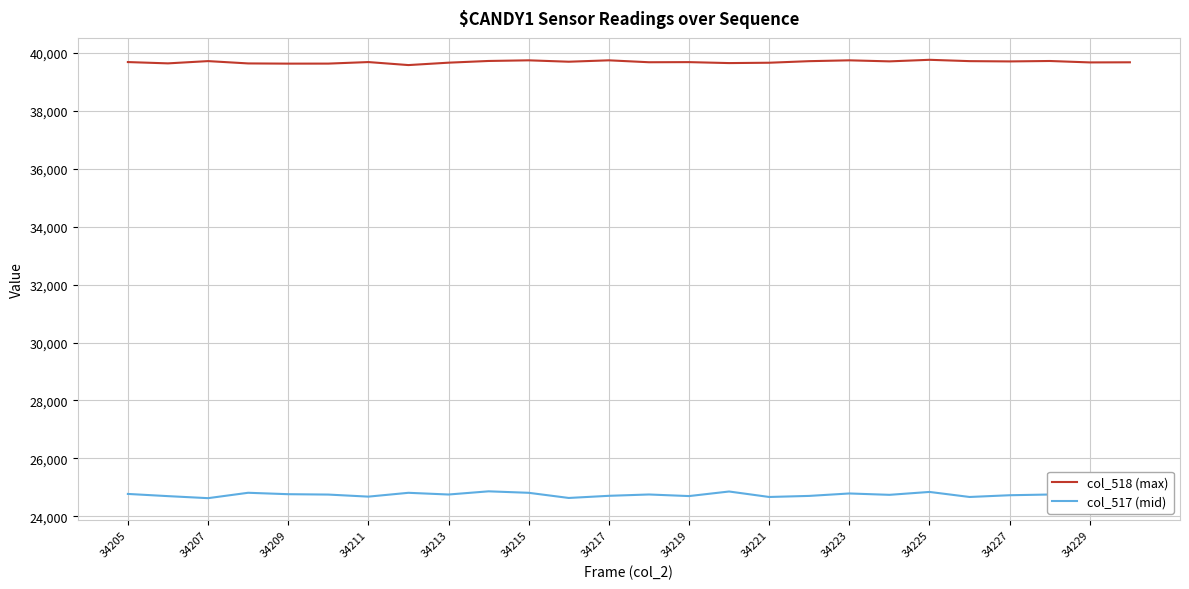

Which series has the widest spread of values?

col_517 (mid)